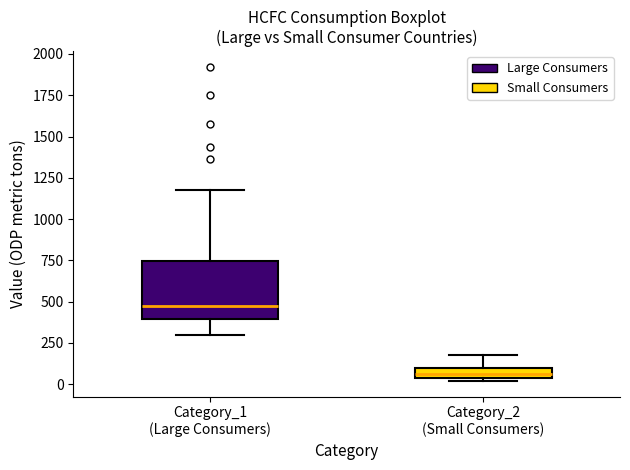

Which box is the tallest, from its lower edge to its upper edge?

Category_1 (Large Consumers)